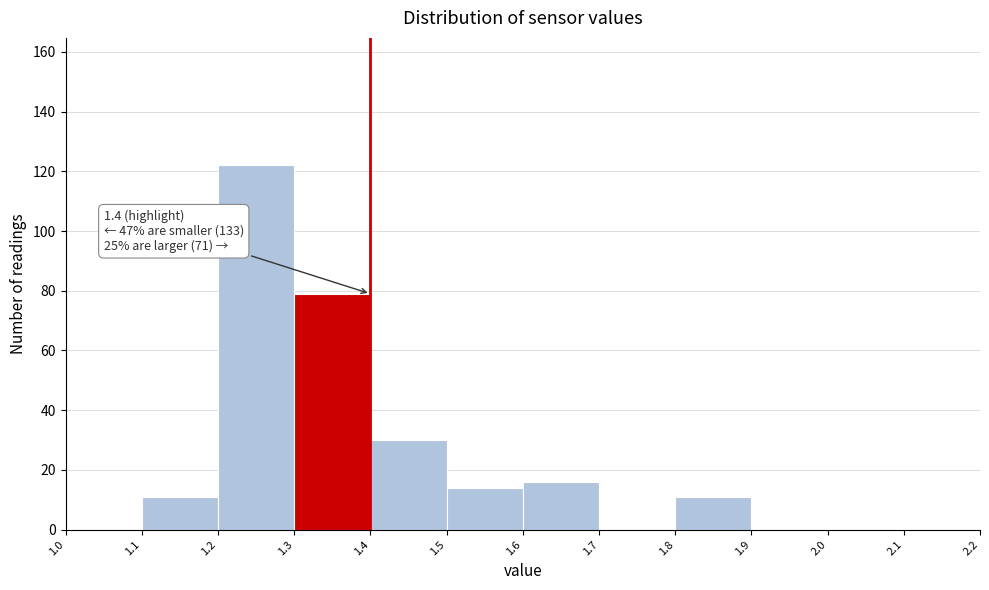

Over which range of the x-axis is the bar tallest?

1.2 to 1.3